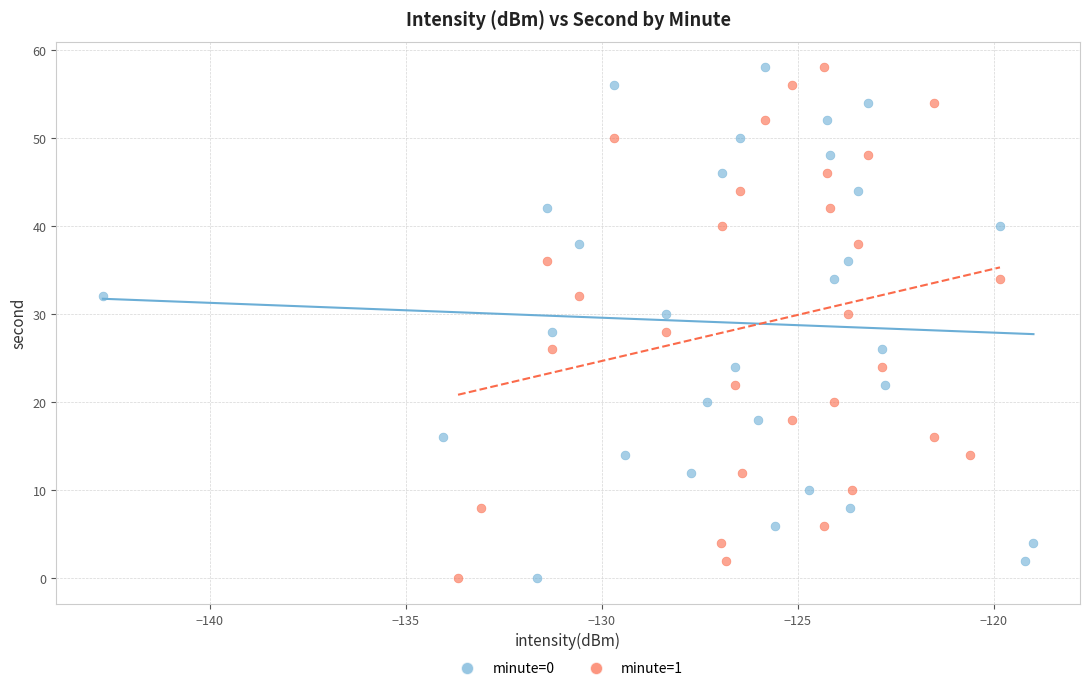

What are all the series names shown in the legend?

minute=0, minute=1